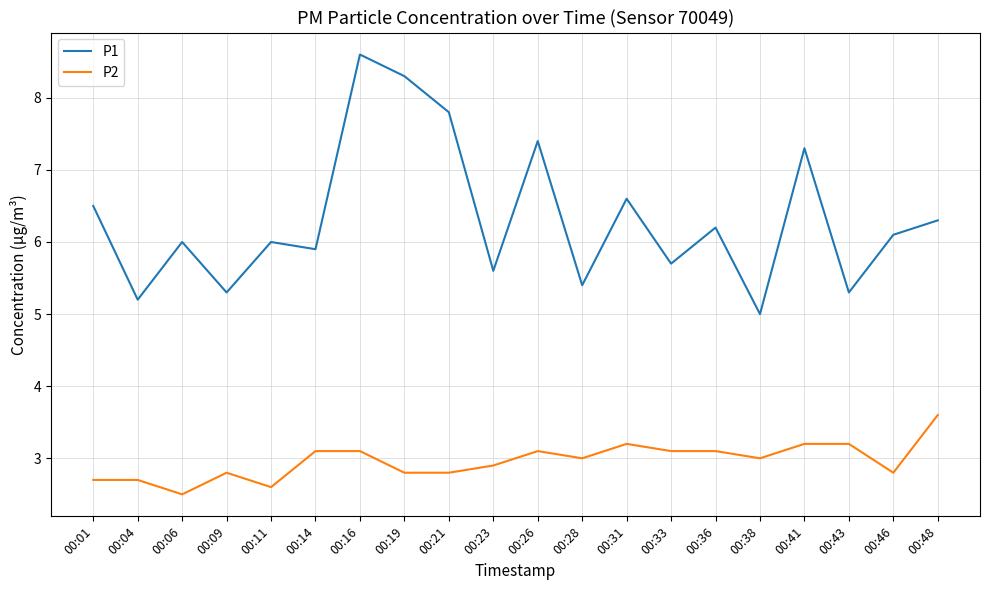

Which label corresponds to the largest value in the chart?

00:16